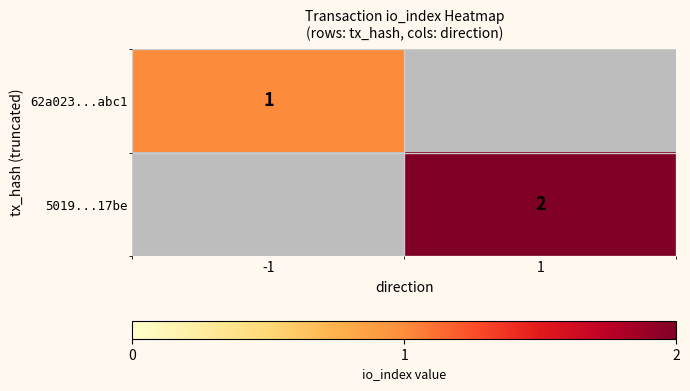

The value of 5019...17be at 1 is 0. True or false?

False